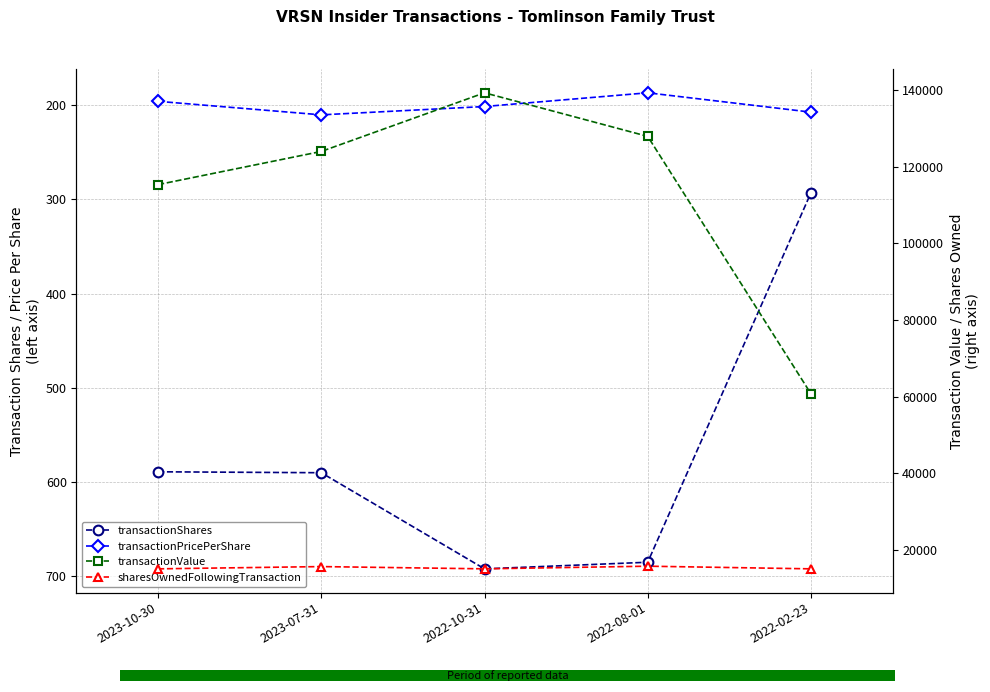

At which label does transactionShares reach its minimum?

2022-02-23